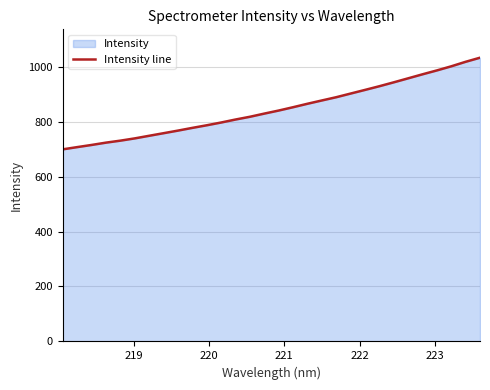

How many data points are above 840?

15